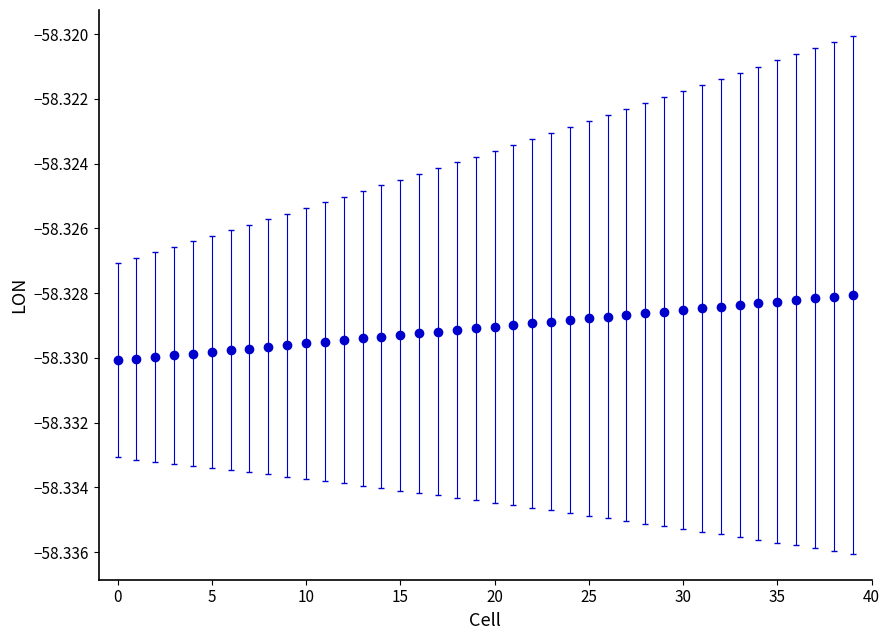

What is the sum of all values?

-2333.2